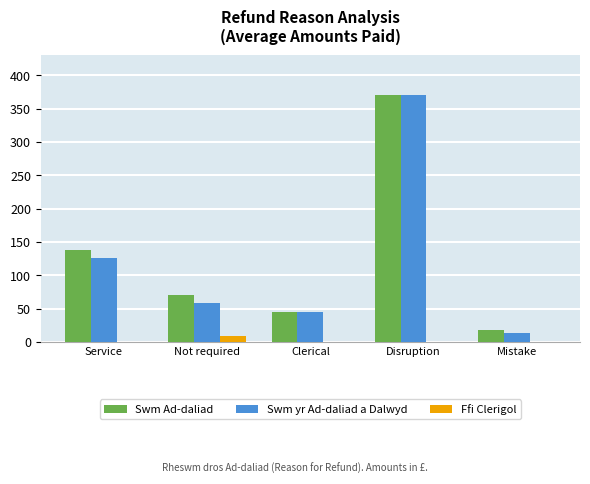

What is the total value across all series at Clerical?

91.2